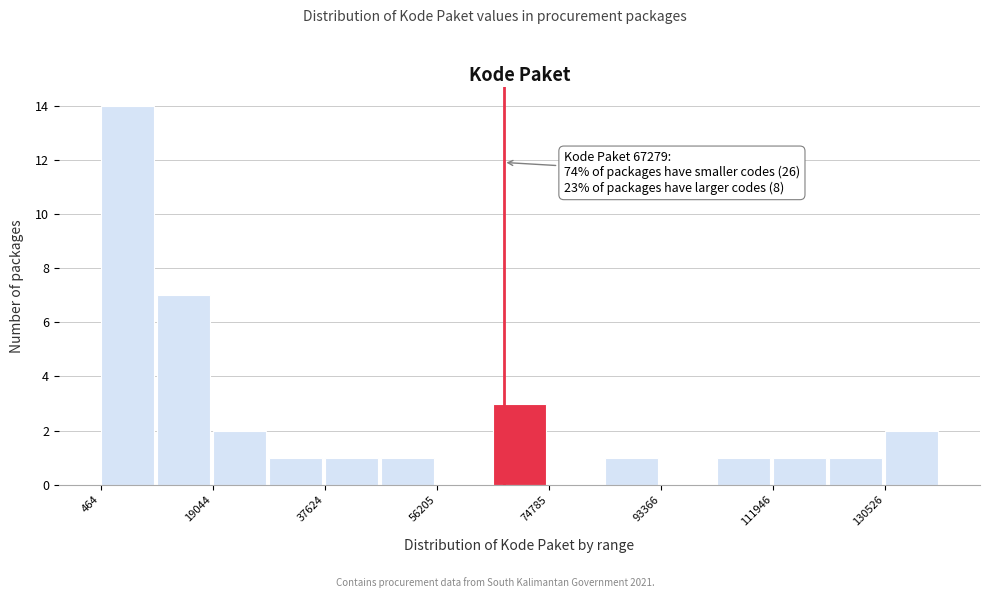

Which range on the x-axis has the tallest bar?

0 to 10000